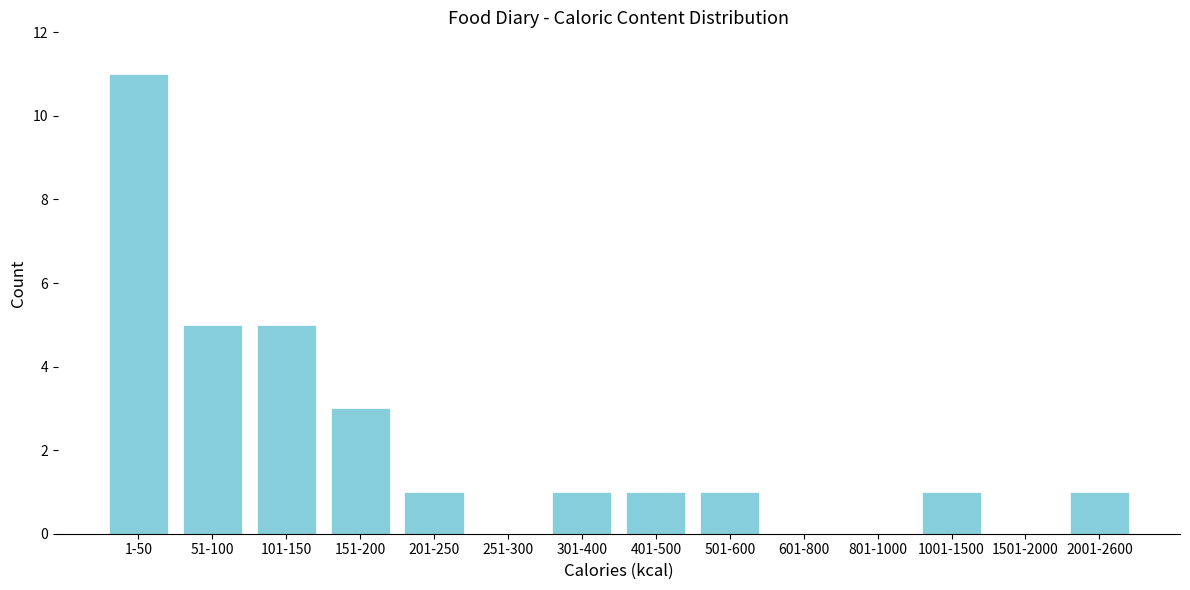

Reading left to right, what are all the values shown in this chart?

1-50=11	51-100=5	101-150=5	151-200=3	201-250=1	251-300=0	301-400=1	401-500=1	501-600=1	601-800=0	801-1000=0	1001-1500=1	1501-2000=0	2001-2600=1